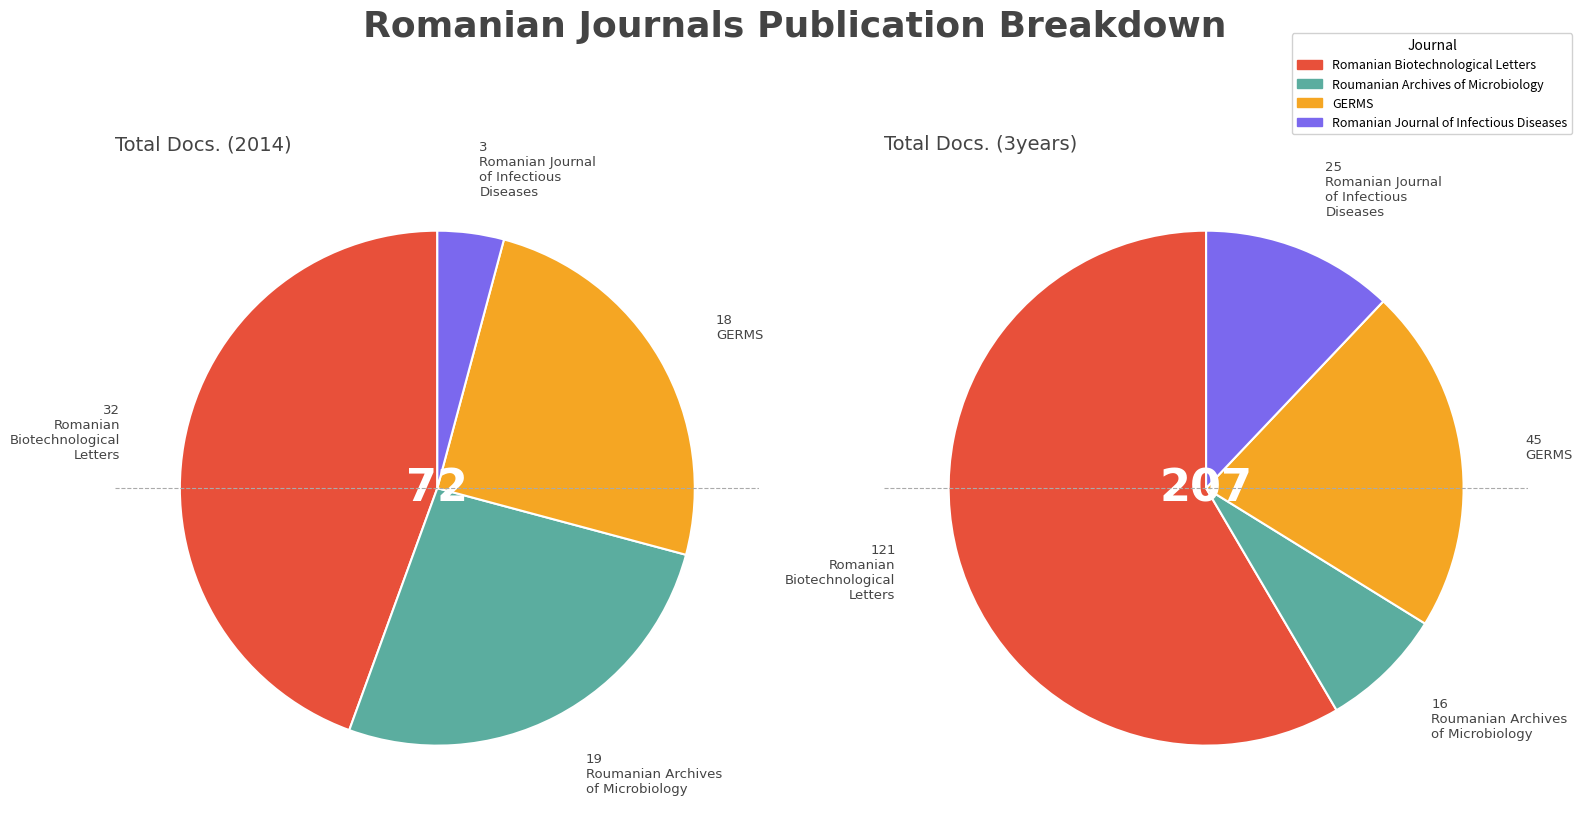

Does GERMS represent more than half of the total?

No